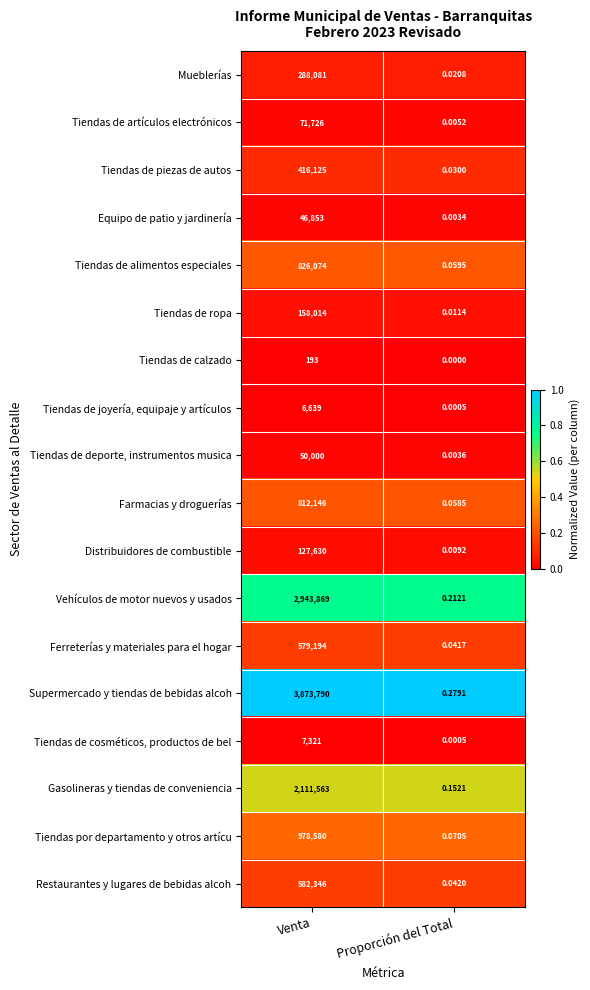

Where is Ferreterías y materiales para el hogar nearest to the value 289597?

Proporción del Total